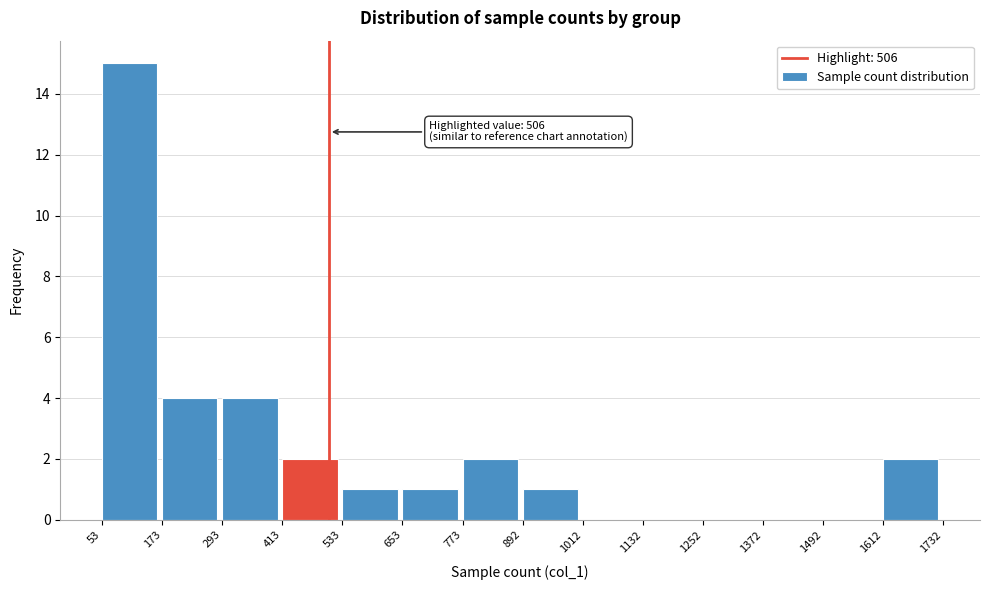

Over which range of the x-axis is the bar tallest?

53 to 173